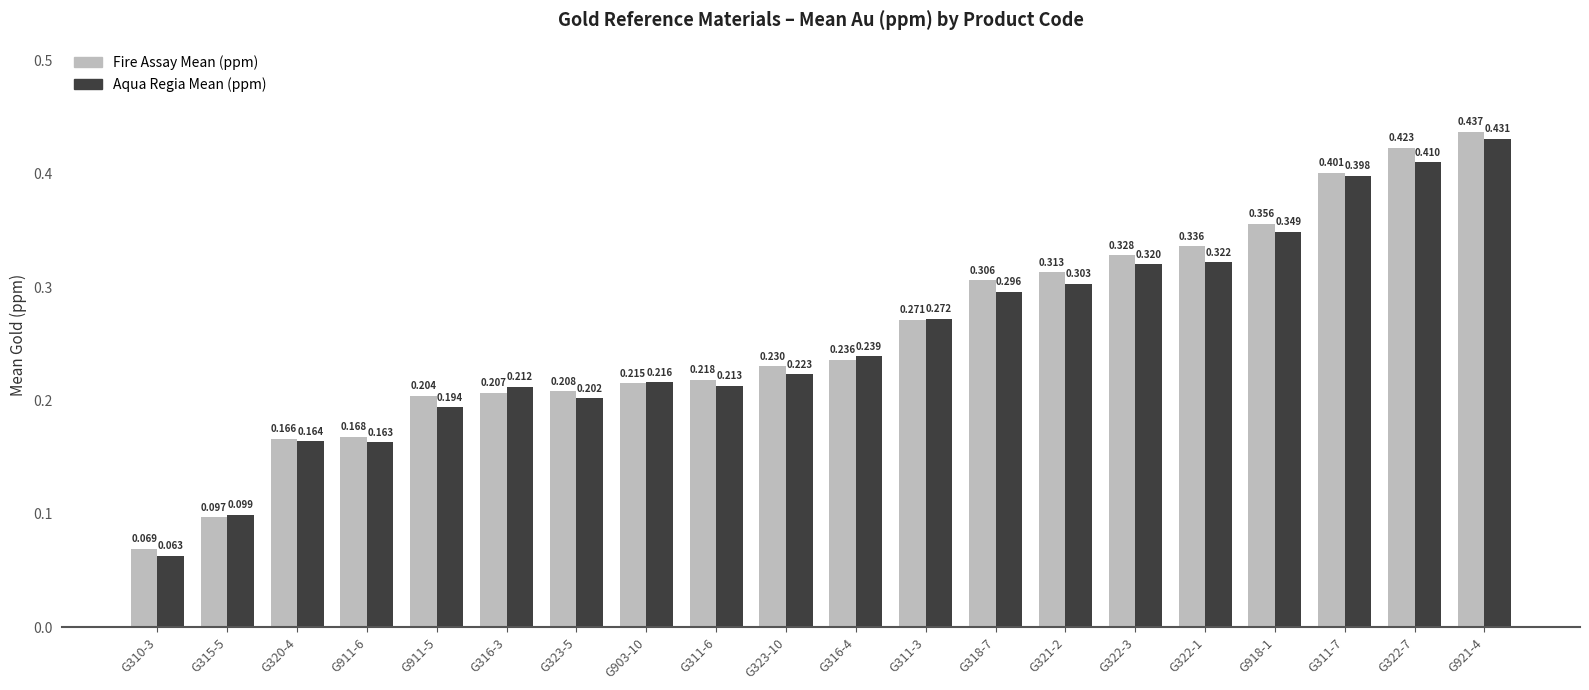

How many Fire Assay Mean (ppm) values are between 0 and 1?

20